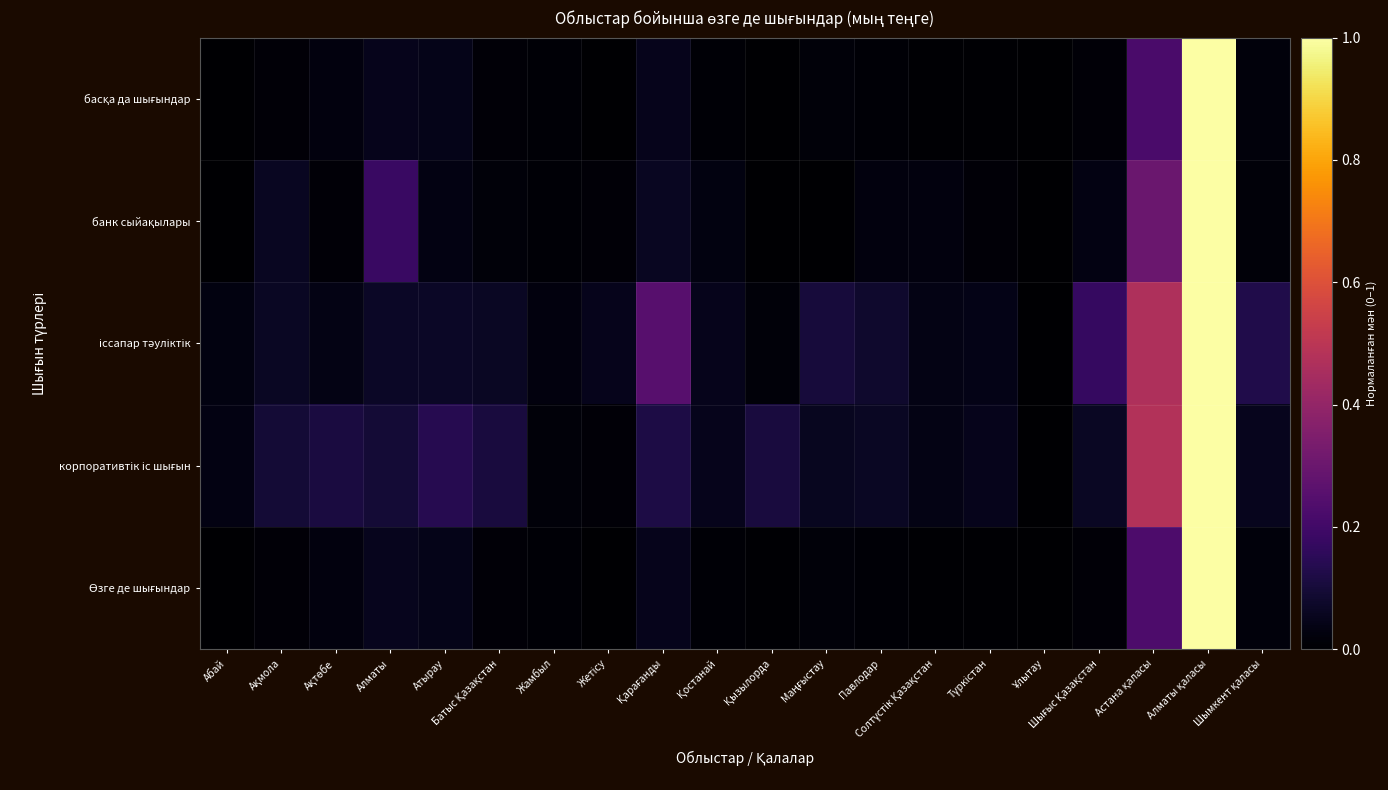

Which series has the largest range (max minus min)?

Өзге де шығындар